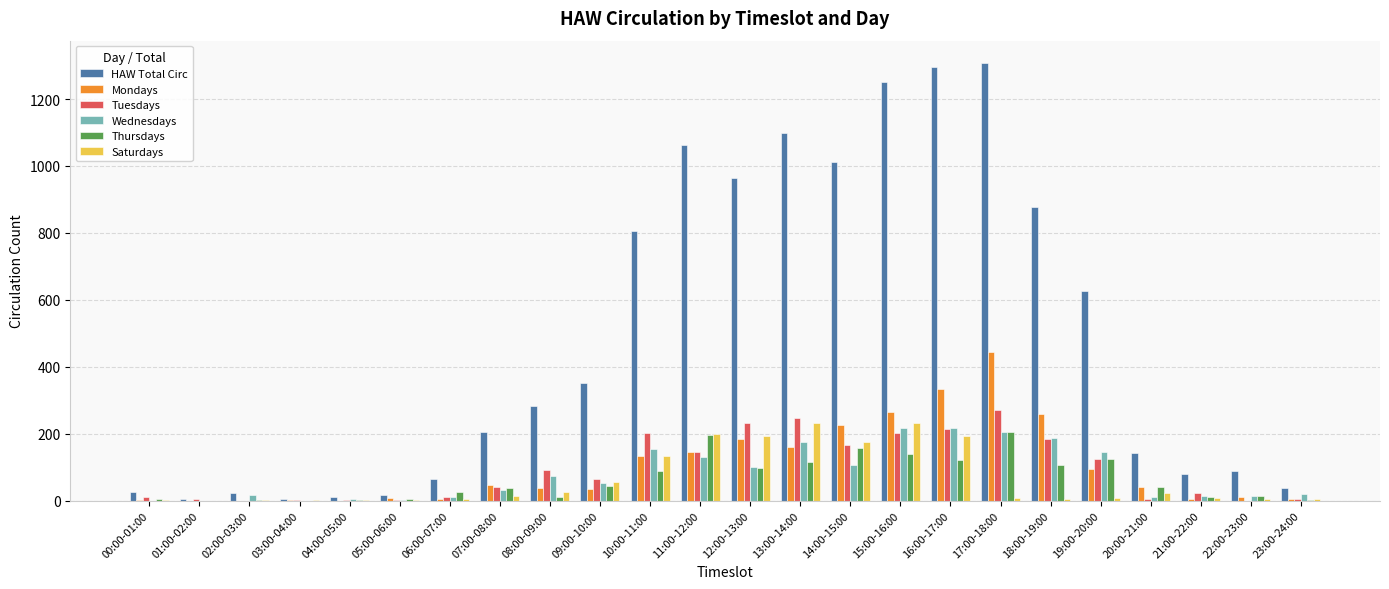

Which series has the widest spread of values?

HAW Total Circ